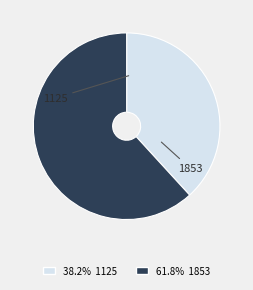

Which category accounts for the majority?

1853